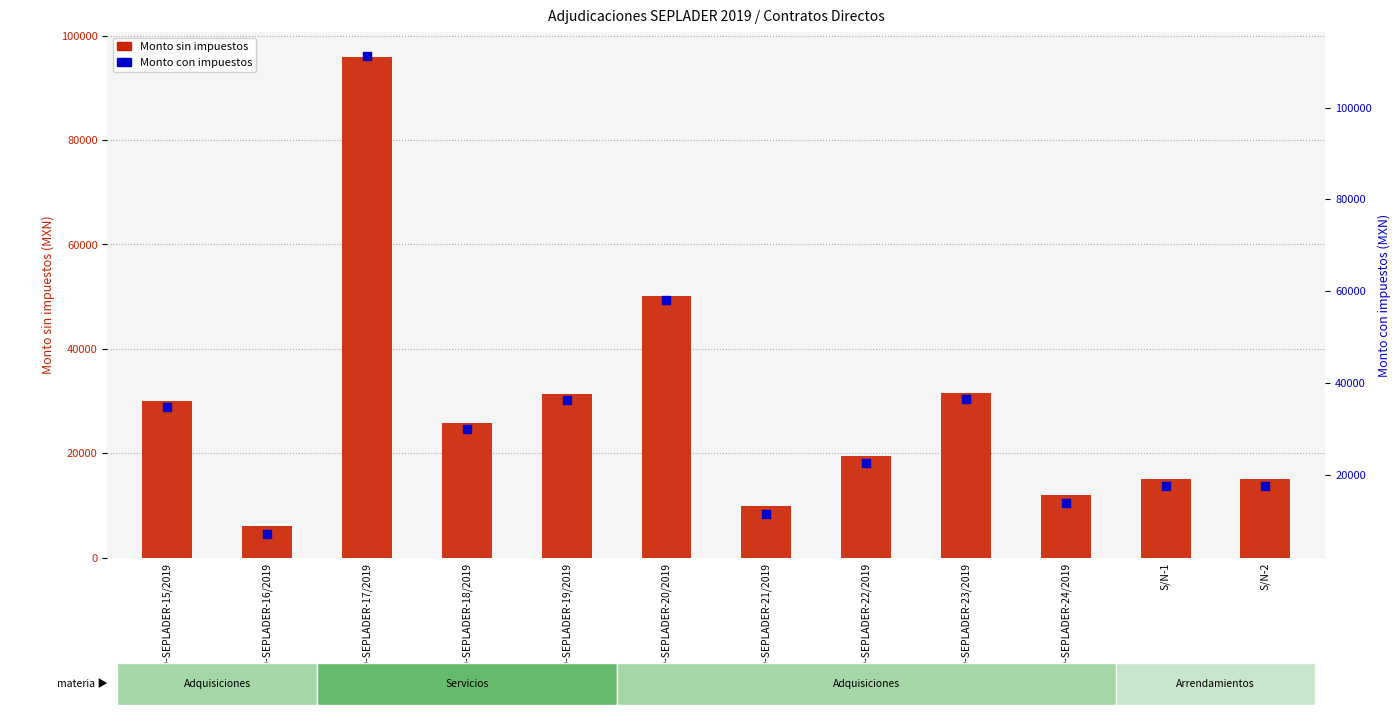

What are all the series names shown in the legend?

Monto sin impuestos, Monto con impuestos